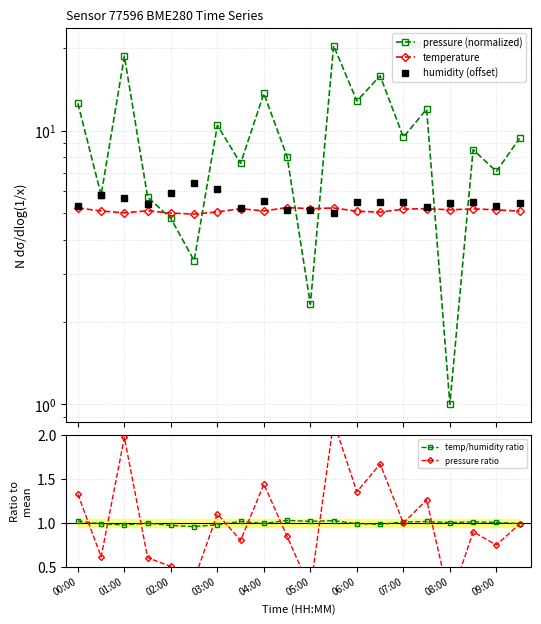

The temp/humidity ratio series shows 0.3 at 04:00. True or false?

False